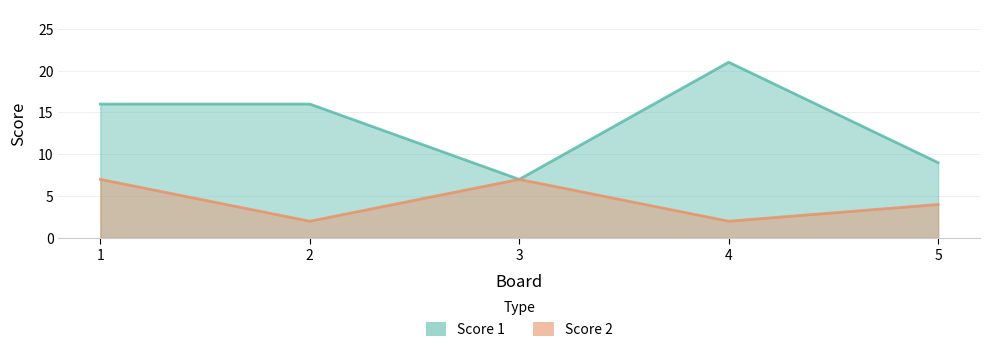

What is the average value of the Score 1 series?

14